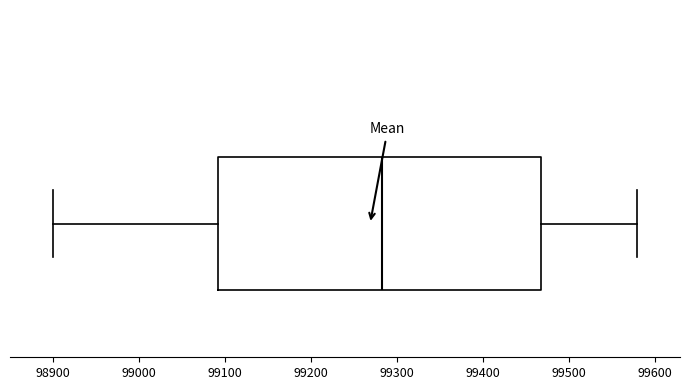

Read this box plot against the x-axis: the position of the median line, the range covered by the box, and the ends of both whiskers. The values are not printed on the chart, so give them approximately, as read against the axis.

median 99280, box 99090 to 99470, whiskers 98900 to 99580